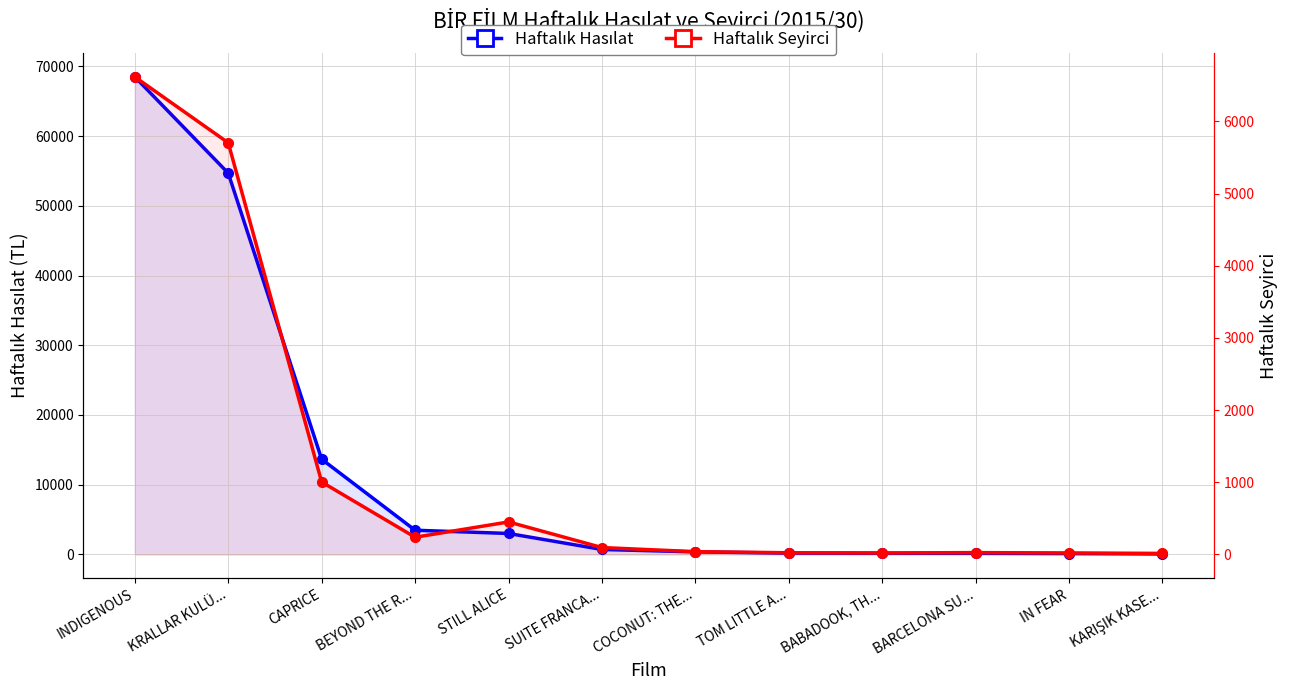

True or false: Haftalık Hasılat and Haftalık Seyirci cross at least once.

False